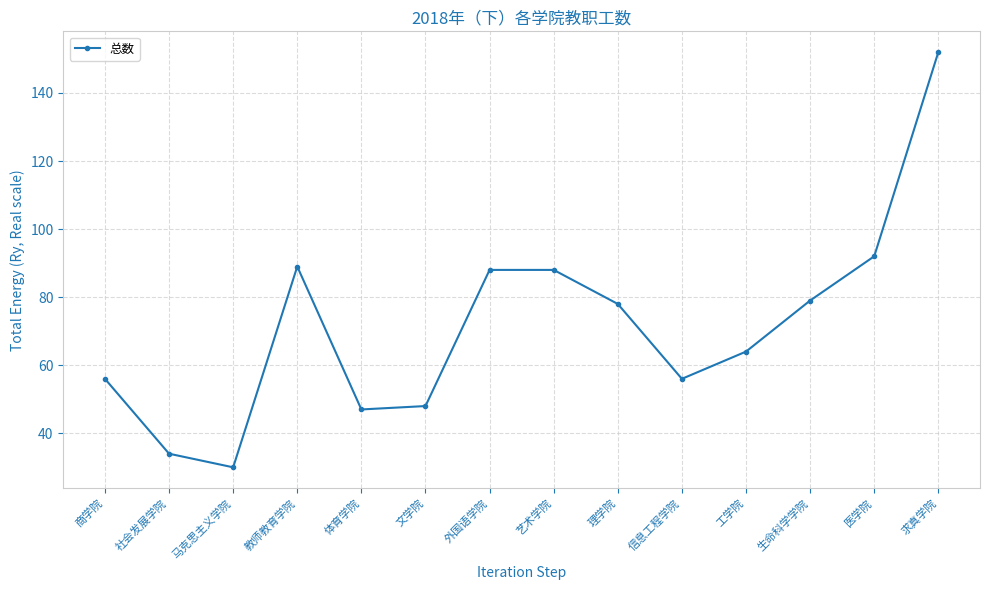

Is it true that the value at 艺术学院 is 136?

False